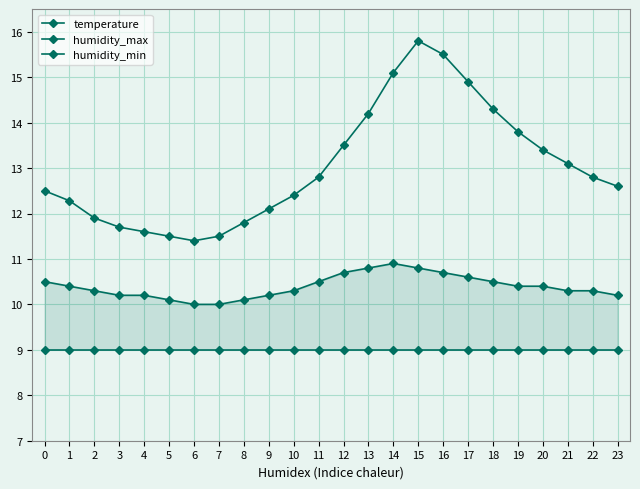

What is the value of the humidity_min point at the 2nd from the left?

9.0